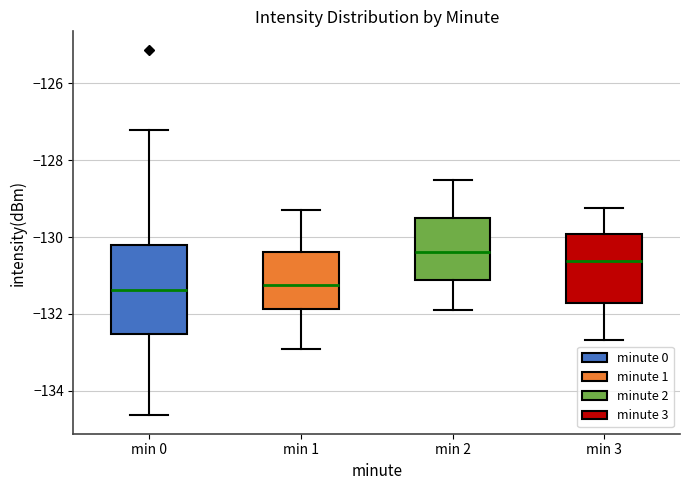

Reading left to right, read every box against the y-axis: the position of its median line, the range the box covers, and the ends of its whiskers. The values are not printed on the chart, so give them approximately, as read against the axis.

min 0: median -131.4, box -132.6 to -130.2, whiskers -134.6 to -127.2
min 1: median -131.2, box -131.8 to -130.4, whiskers -133.0 to -129.2
min 2: median -130.4, box -131.2 to -129.6, whiskers -132.0 to -128.6
min 3: median -130.6, box -131.8 to -130.0, whiskers -132.6 to -129.2